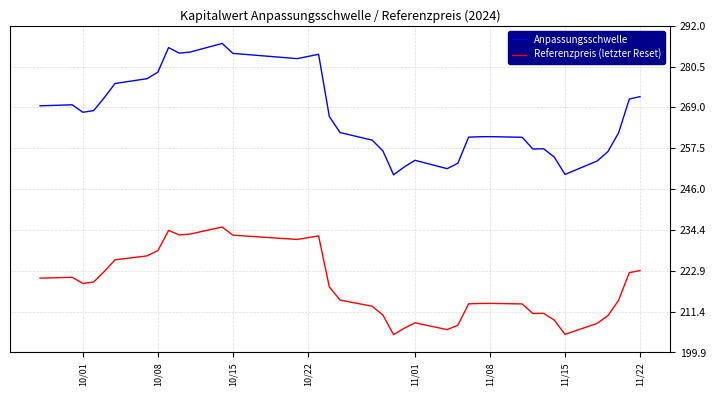

Is this an area chart (filled region under the line)?

No